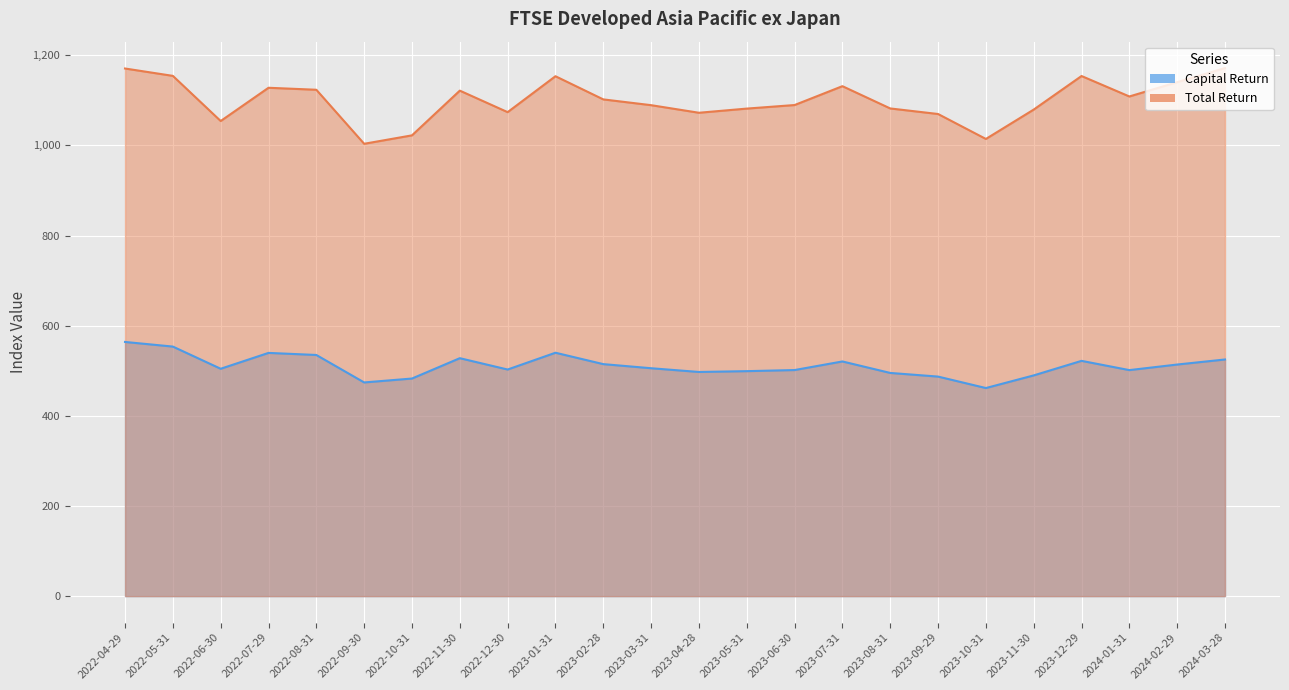

What is the sum of all Total Return values?

26393.0